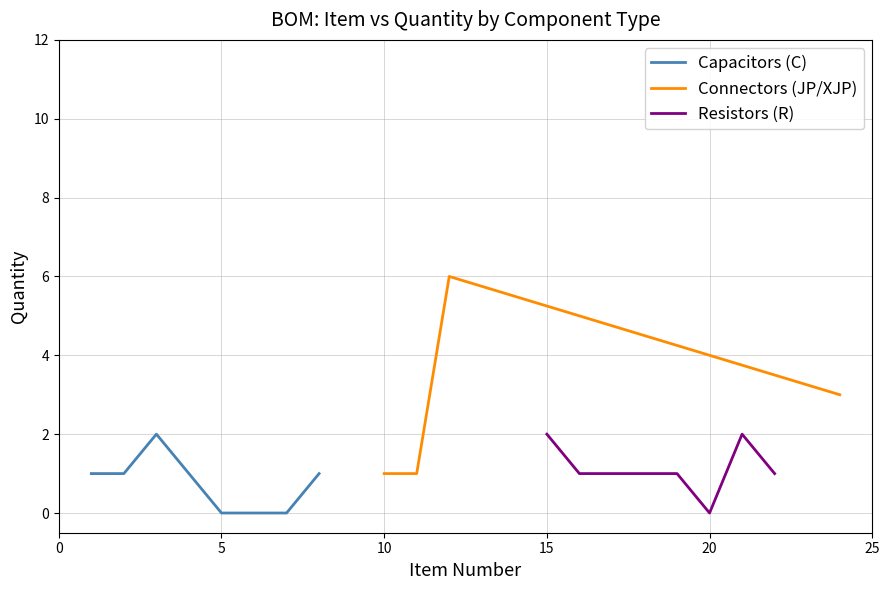

What is the difference between the second highest and second lowest values in the Capacitors series?

1